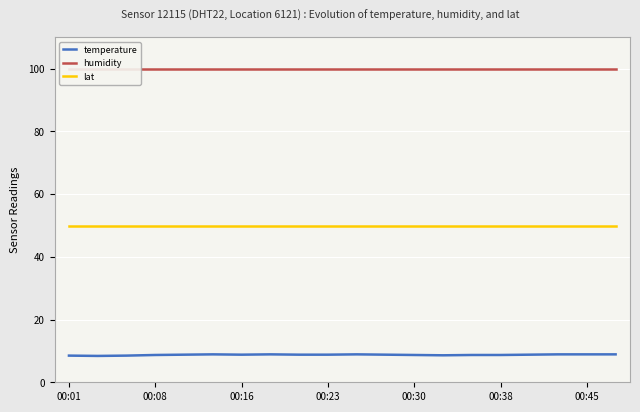

The value of temperature at 17 is 2.7. True or false?

False